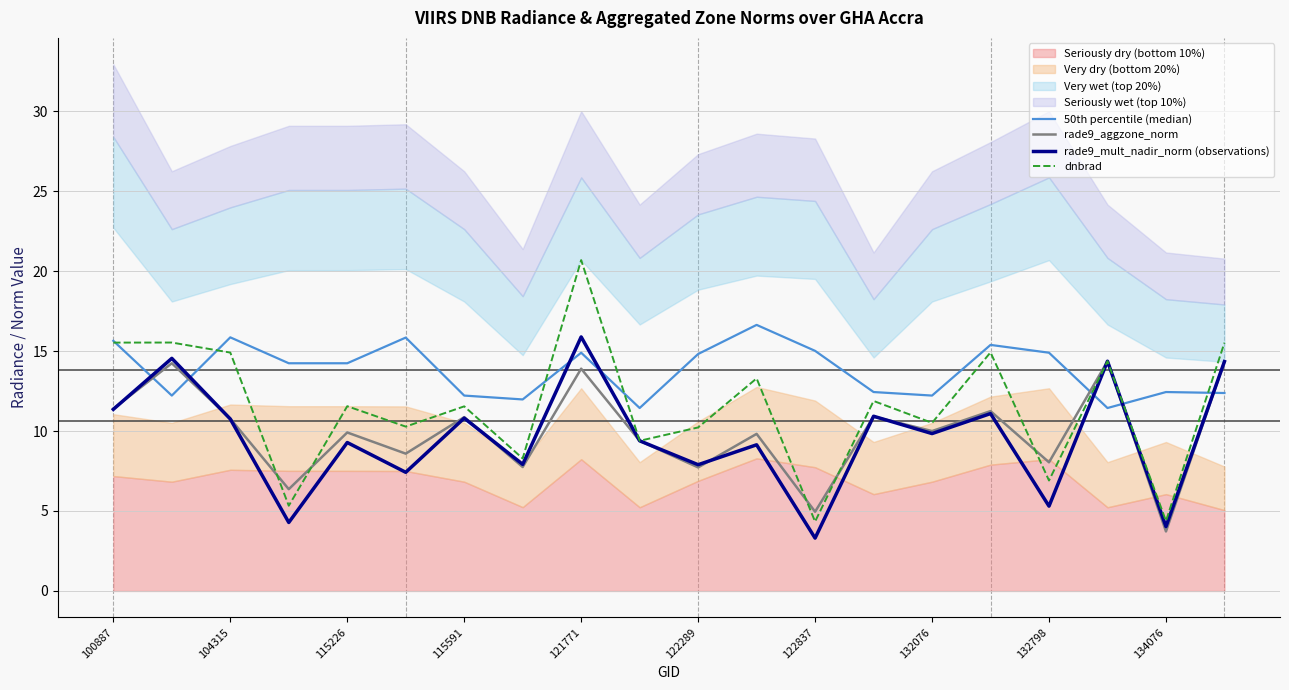

What is the lowest value of the rade9_aggzone_norm series?

3.7